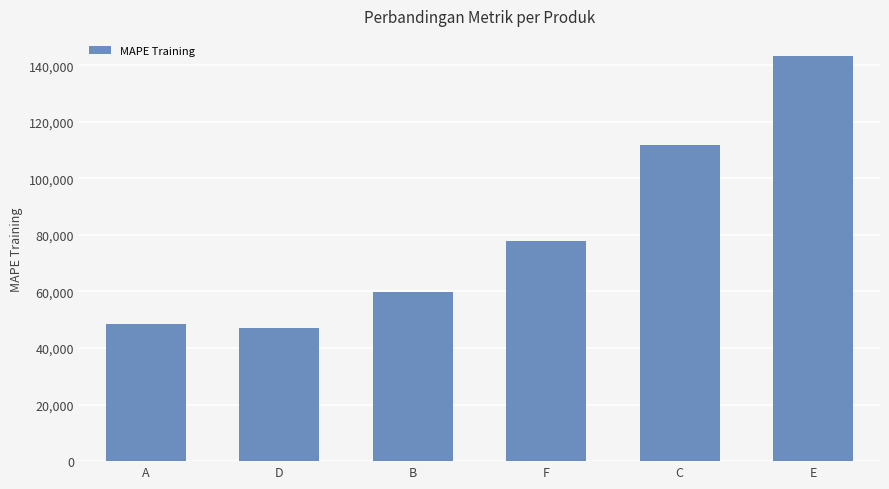

What is the average value?

81382.0